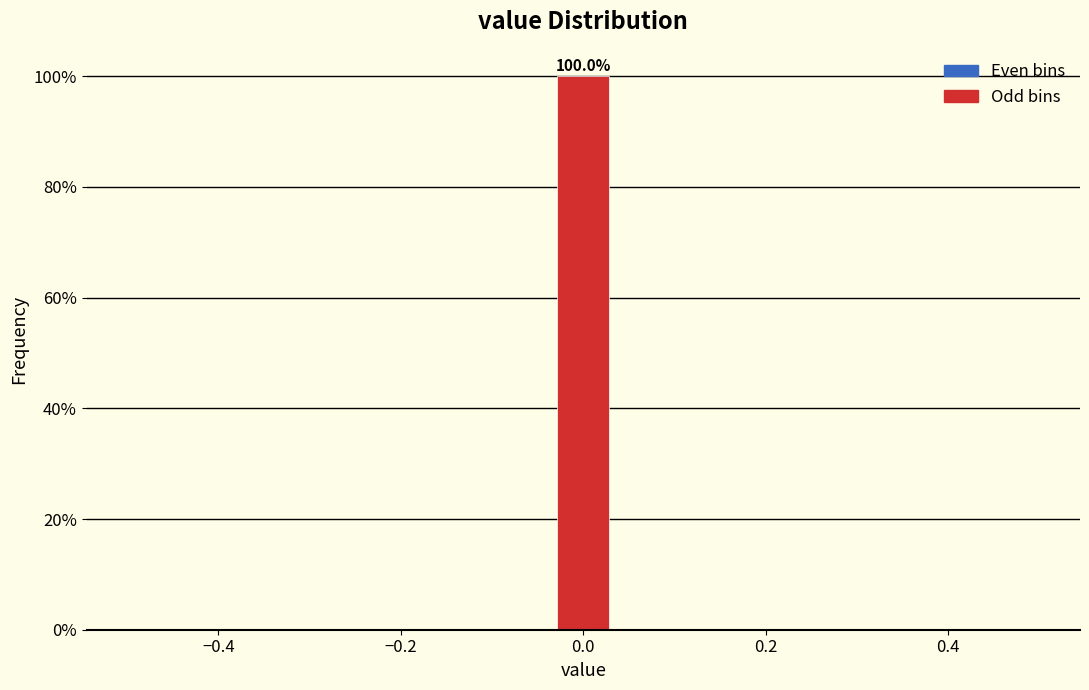

Read against the x-axis, roughly where is the centre of the tallest bar?

0.00